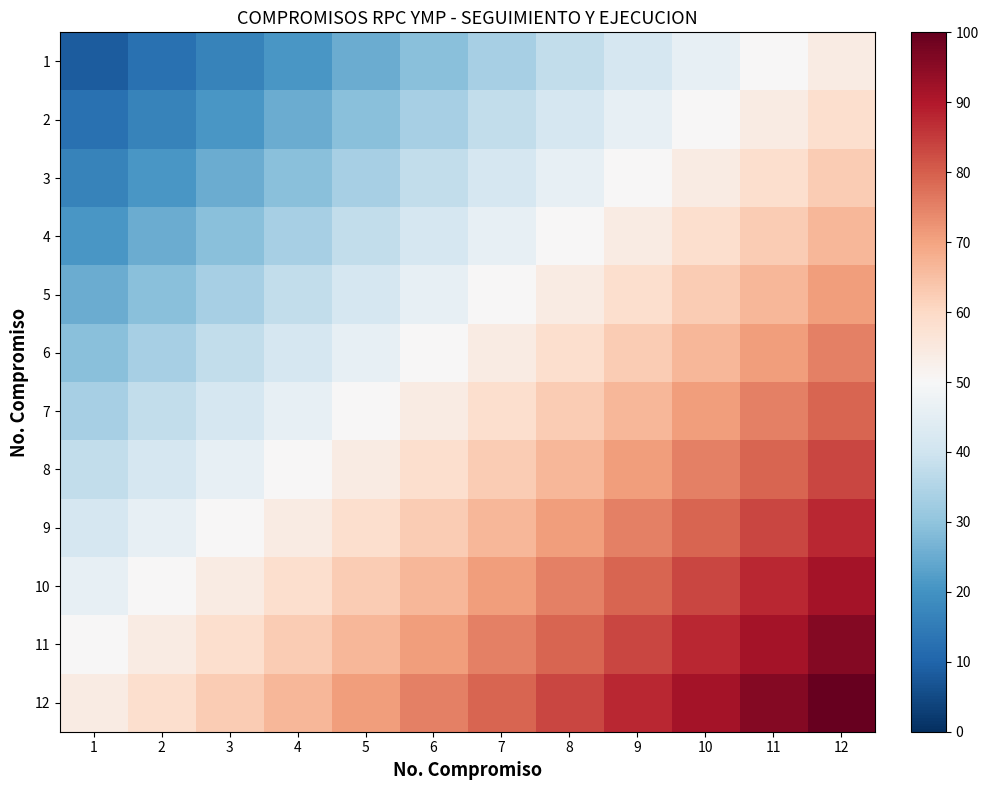

Which has a higher value, 11 or 9?

11